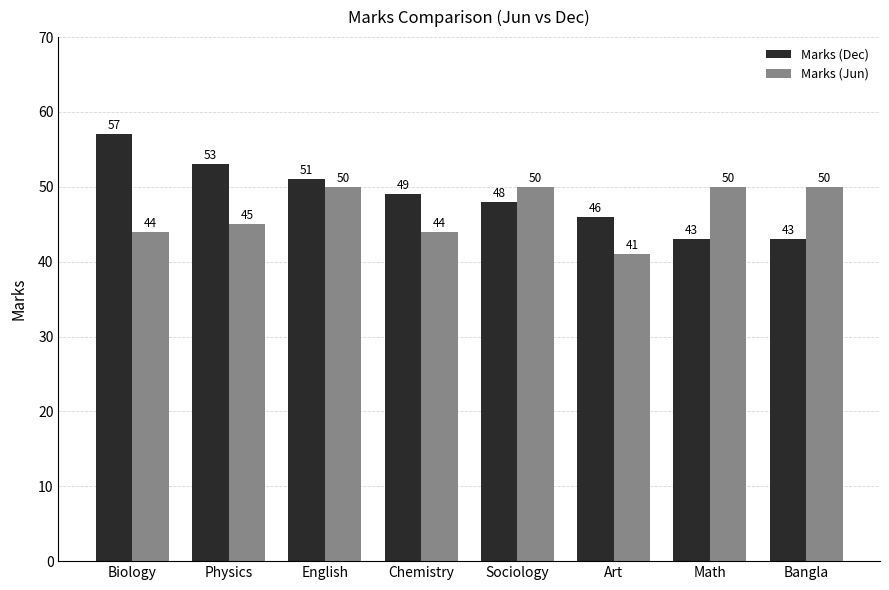

What is the total value across all series at Chemistry?

93